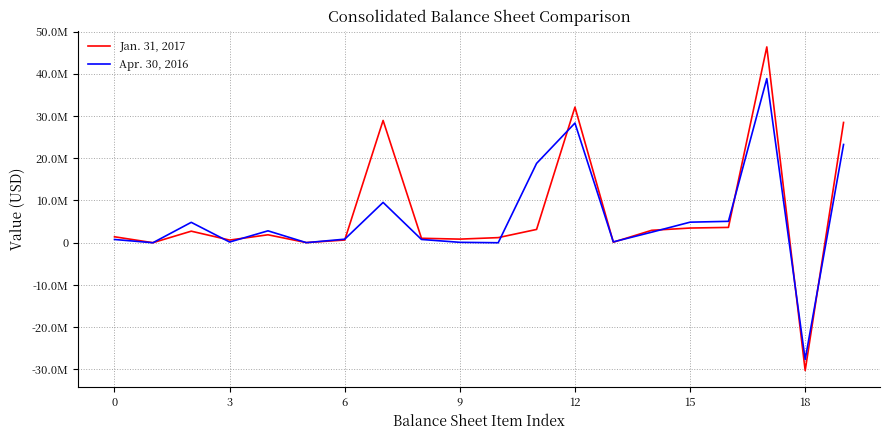

Is this an area chart (filled region under the line)?

No